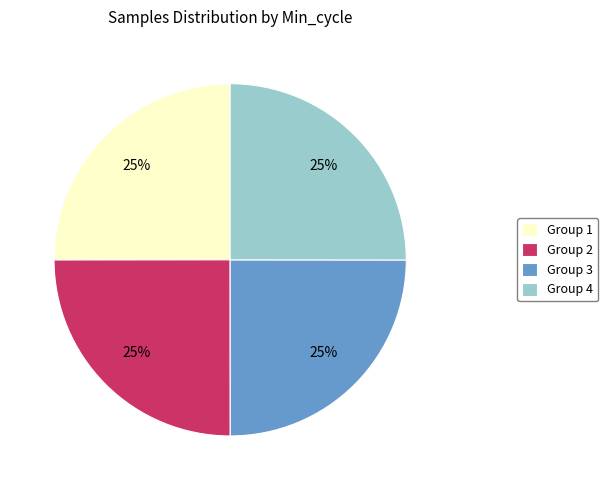

Does Group 2 represent more than half of the total?

No